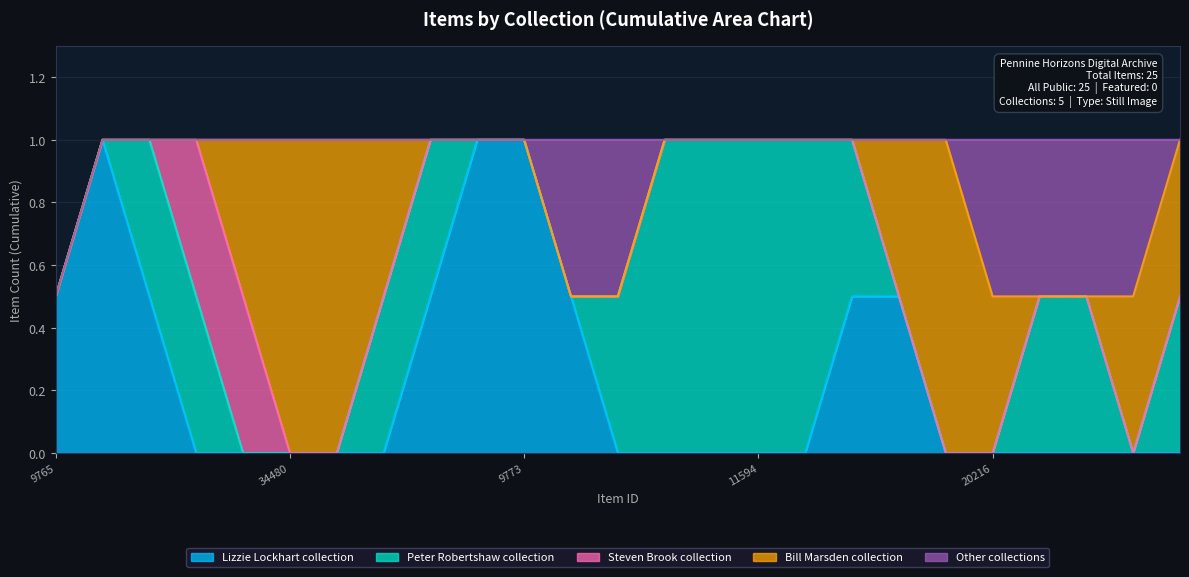

What is the highest value of the public series?

1